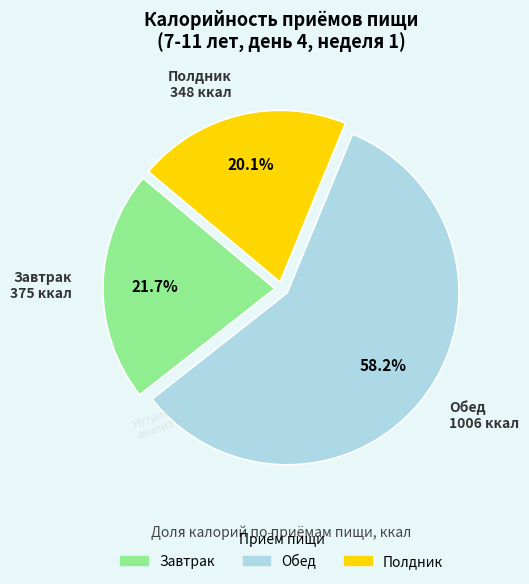

The Завтрак slice represents 22% of the pie. True or false?

True